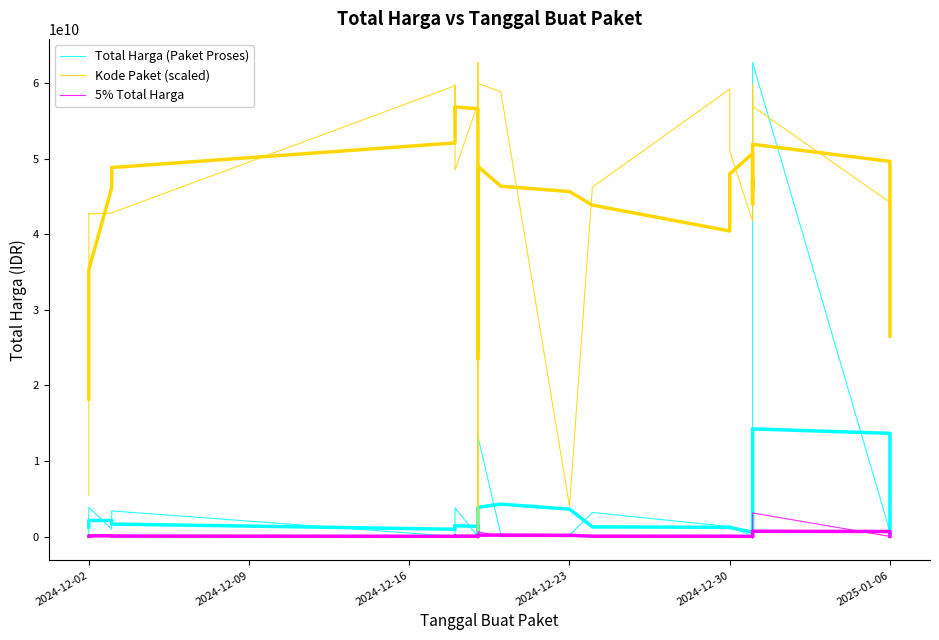

Rank the series at 2024-12-30 from highest to lowest value.

Kode Paket (scaled), Total Harga (Paket Proses), 5% Total Harga